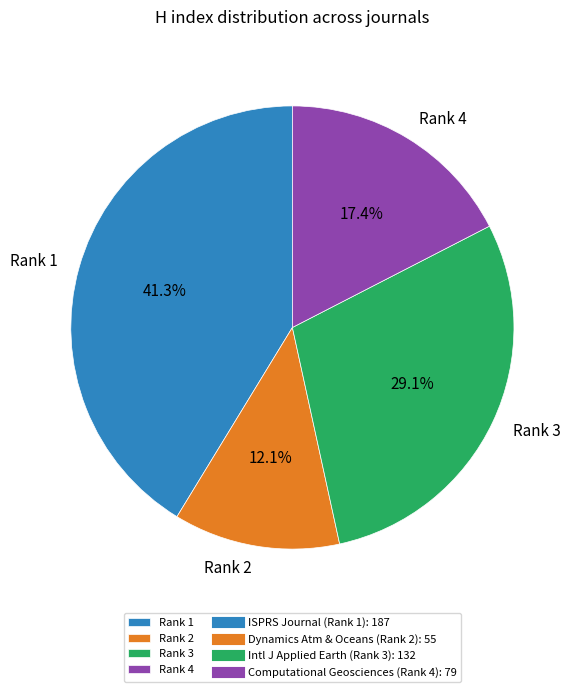

Is the sum of Rank 3 and Rank 4 greater than half?

No